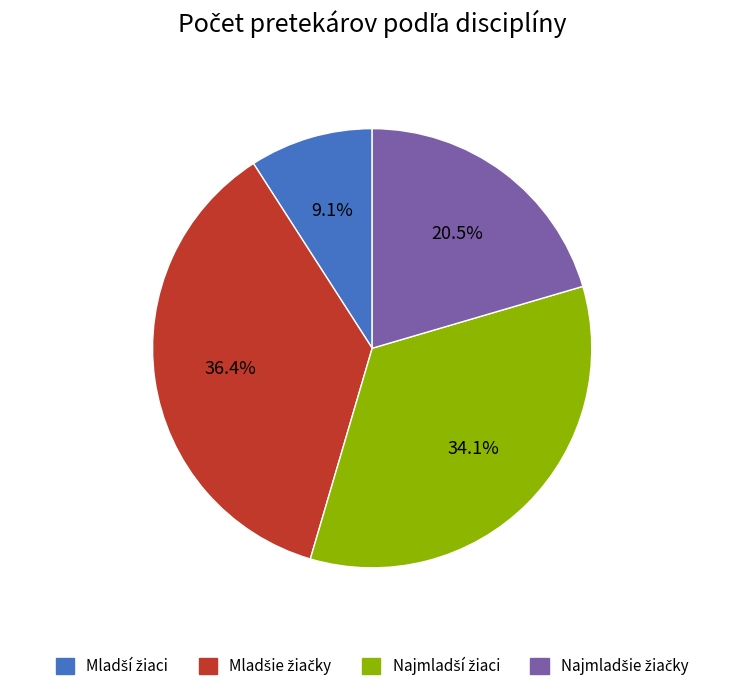

Does any single category account for the majority?

No